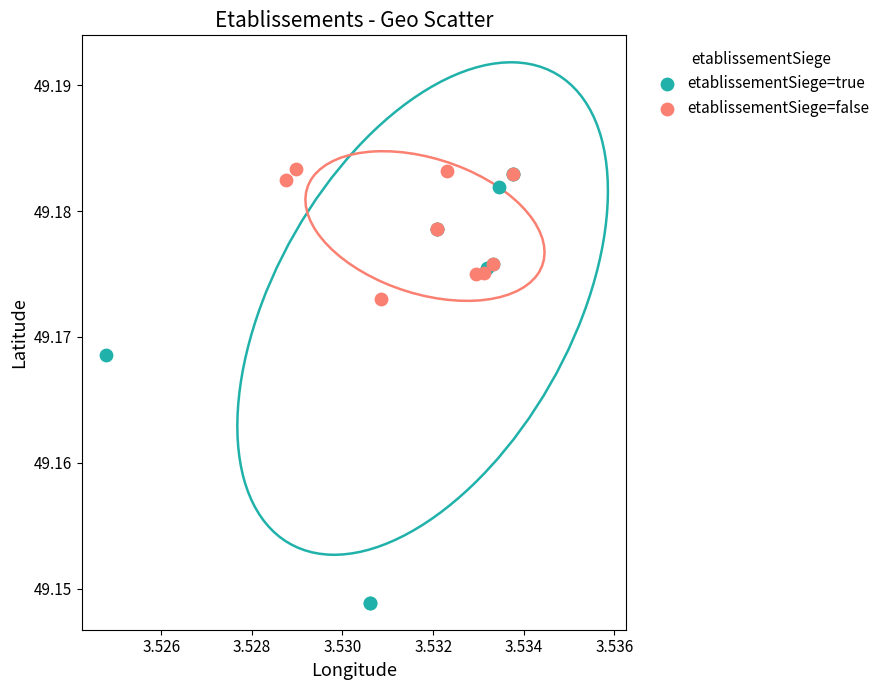

Which series has the largest Y range (max minus min)?

etablissementSiege=true